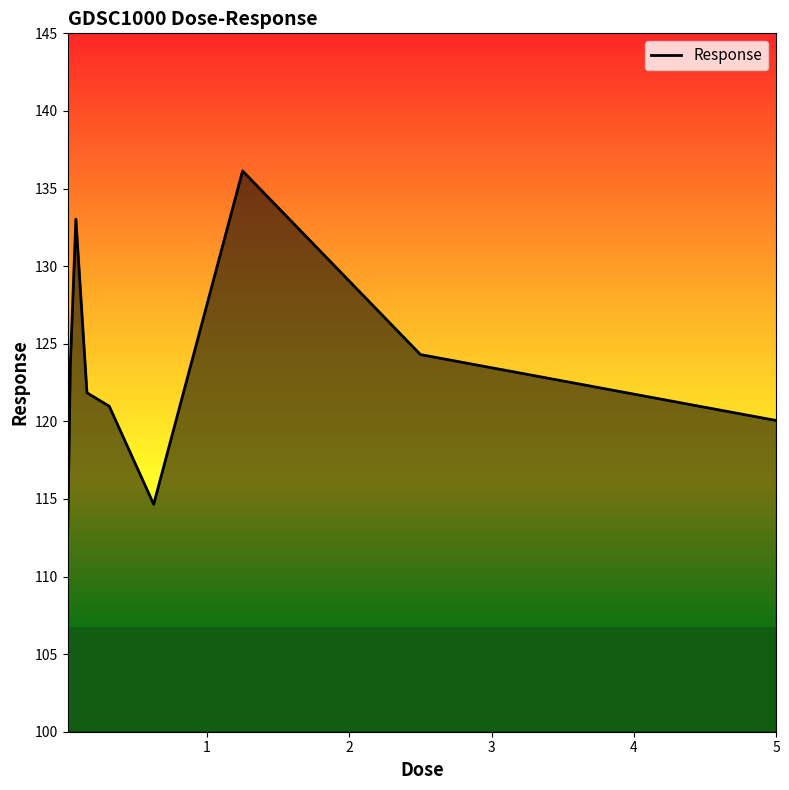

Reading right to left, what are all the values shown in this chart?

120.1	124.3	136.1	114.7	121.0	121.8	133.0	123.6	112.1